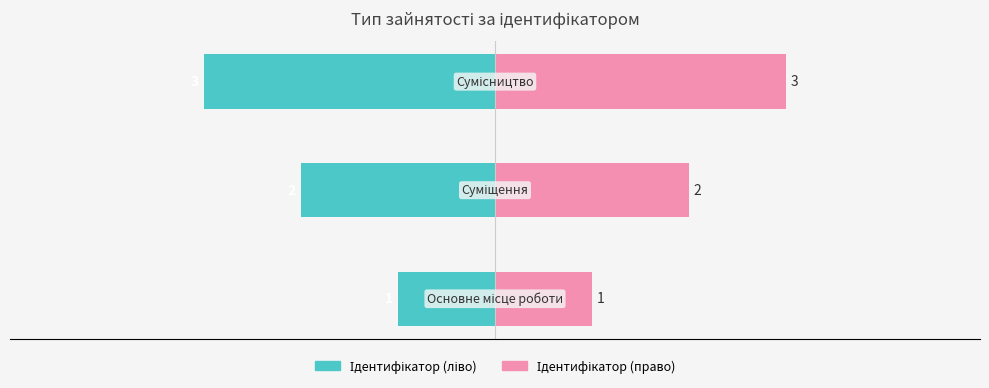

How many bars are there in each group?

2